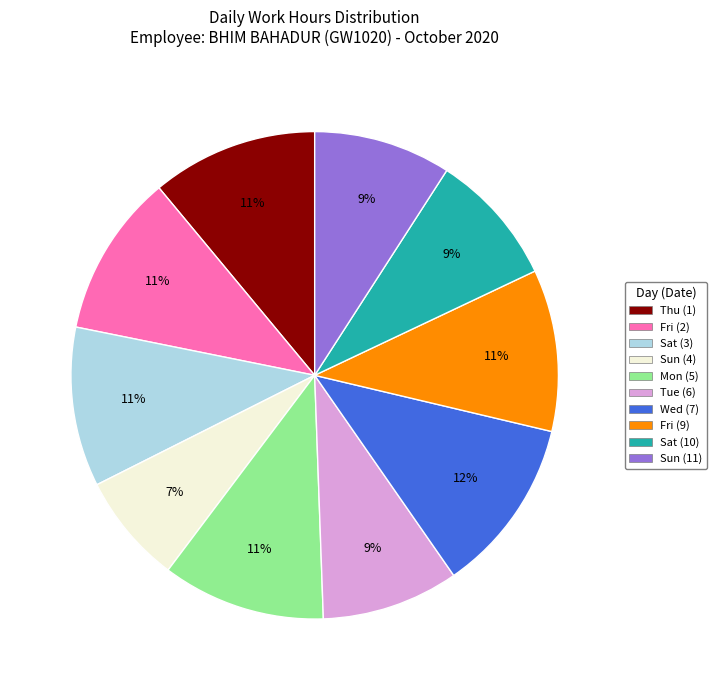

What percentage is the Fri (2) slice, to the nearest percent?

11%